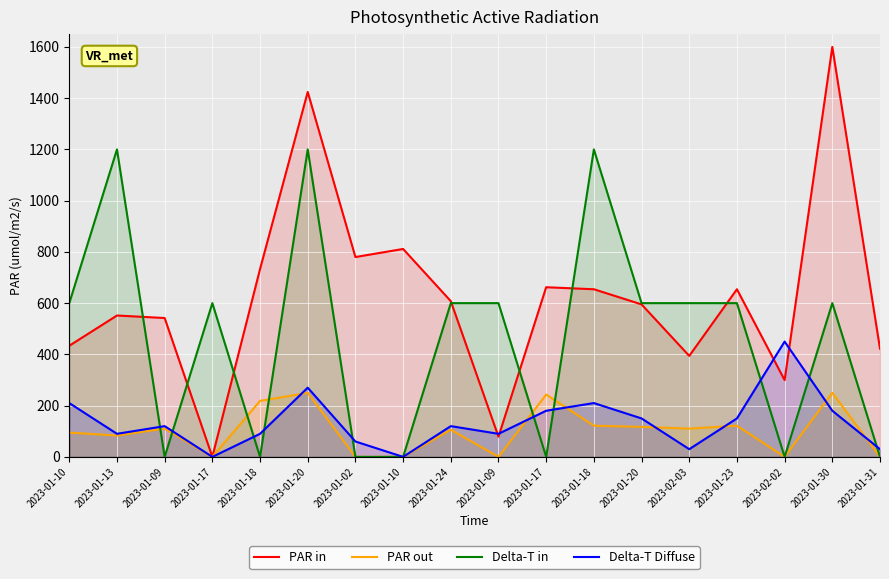

How many lines are shown in the chart?

4